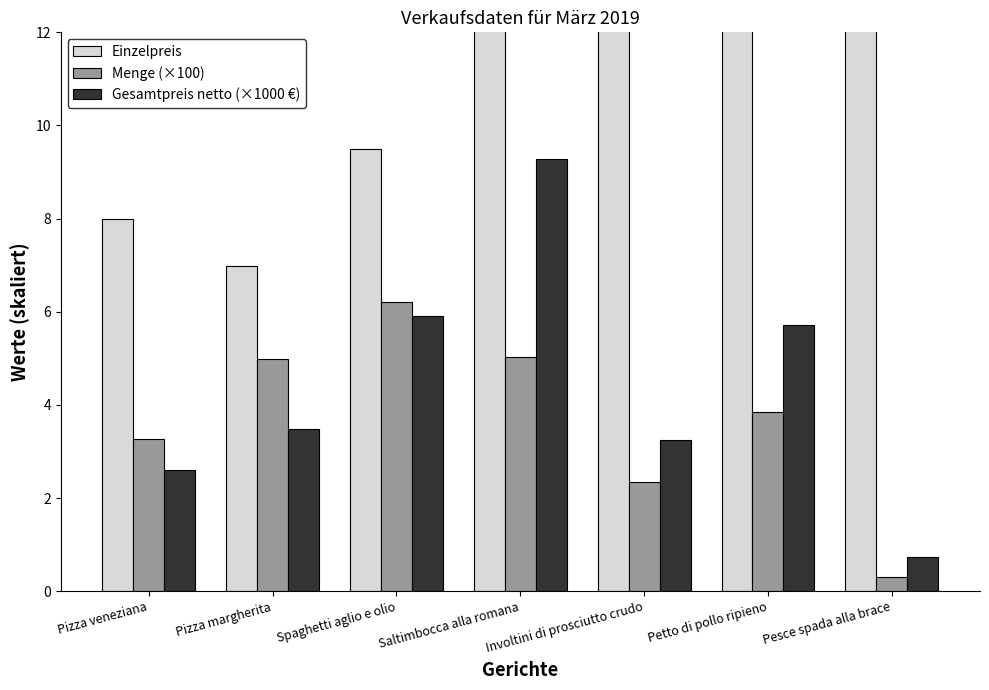

At which category does the chart reach its peak across all series?

Pesce spada alla brace